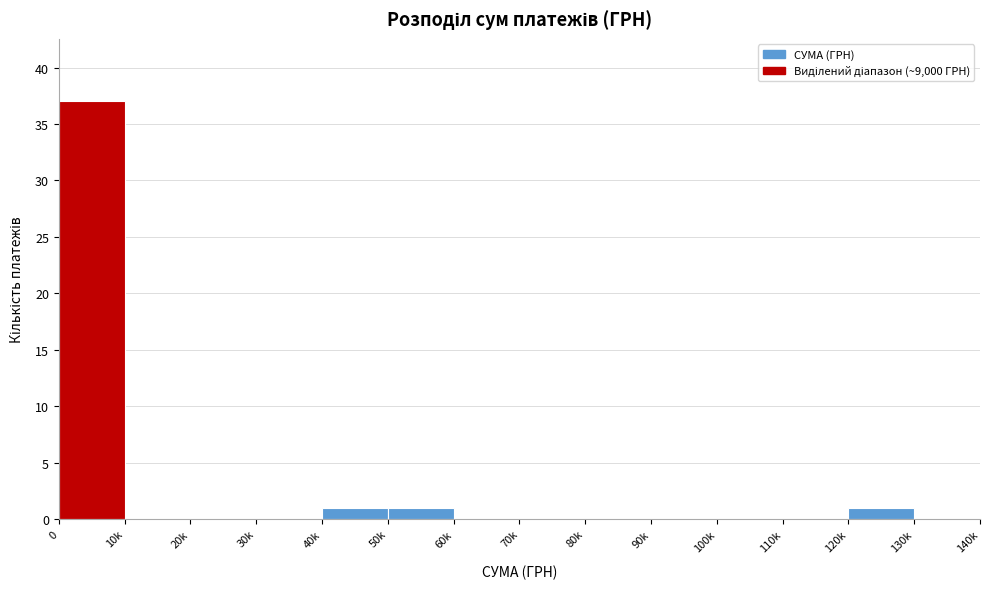

Reading right to left, transcribe all the data shown in this chart.

130k=0	120k=1	110k=0	100k=0	90k=0	80k=0	70k=0	60k=0	50k=1	40k=1	30k=0	20k=0	10k=0	0=37